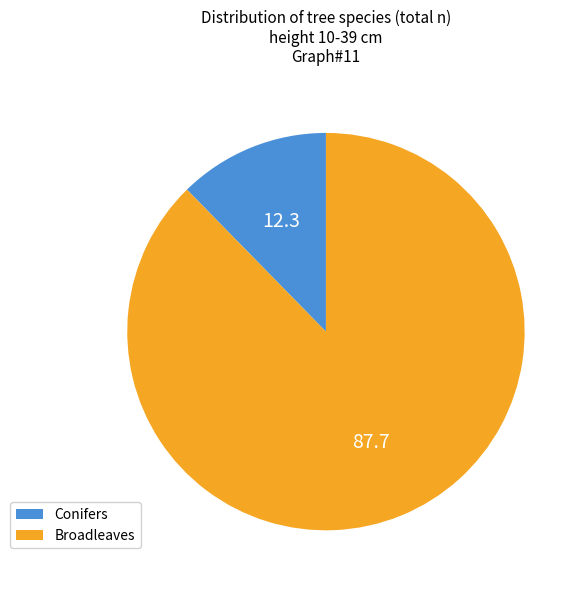

Is there any slice that represents more than half of the pie?

Yes